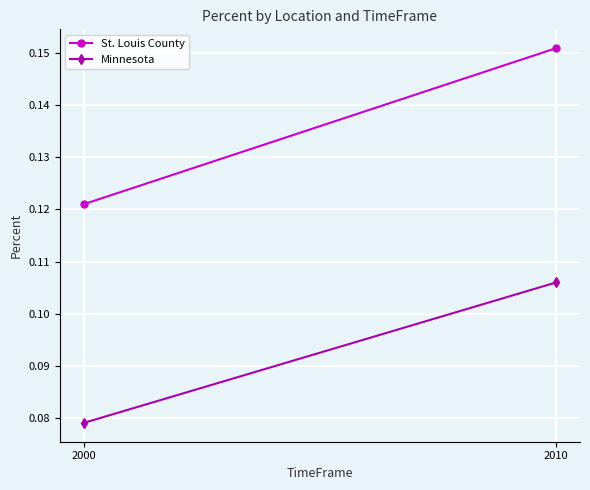

At which category does the chart reach its peak across all series?

2010